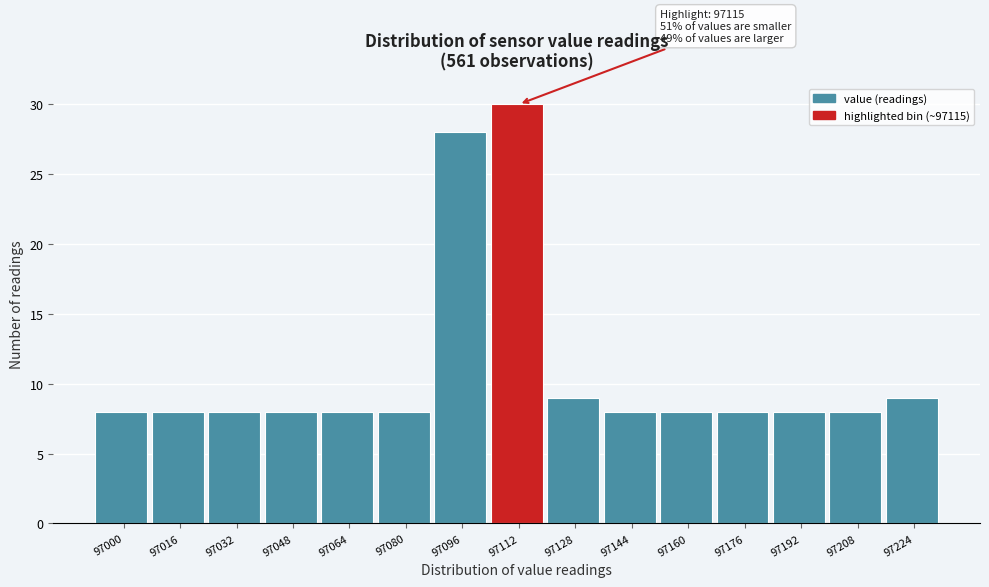

Reading left to right, list all the values displayed in this chart.

8	8	8	8	8	8	28	30	9	8	8	8	8	8	9